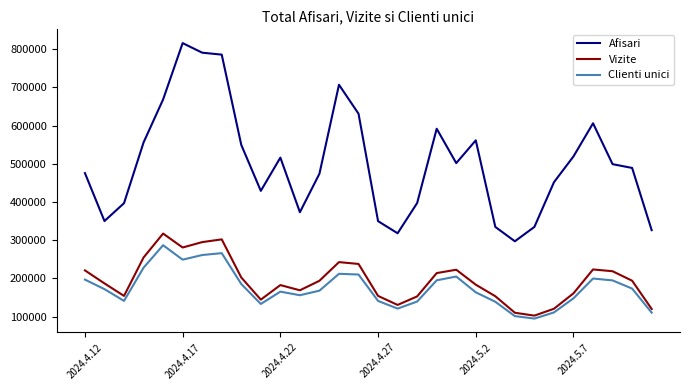

How many values in the Vizite series are below 193742?

15